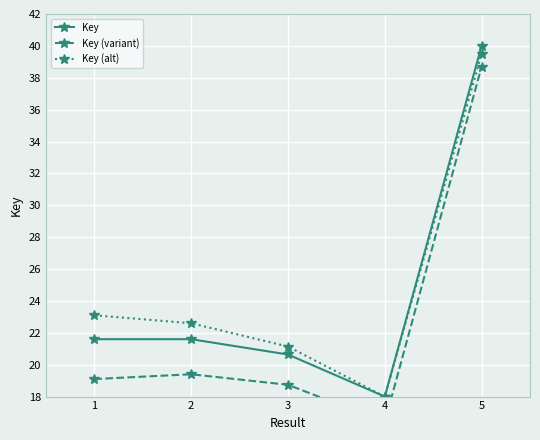

Where is the first local maximum for Key (variant)?

2